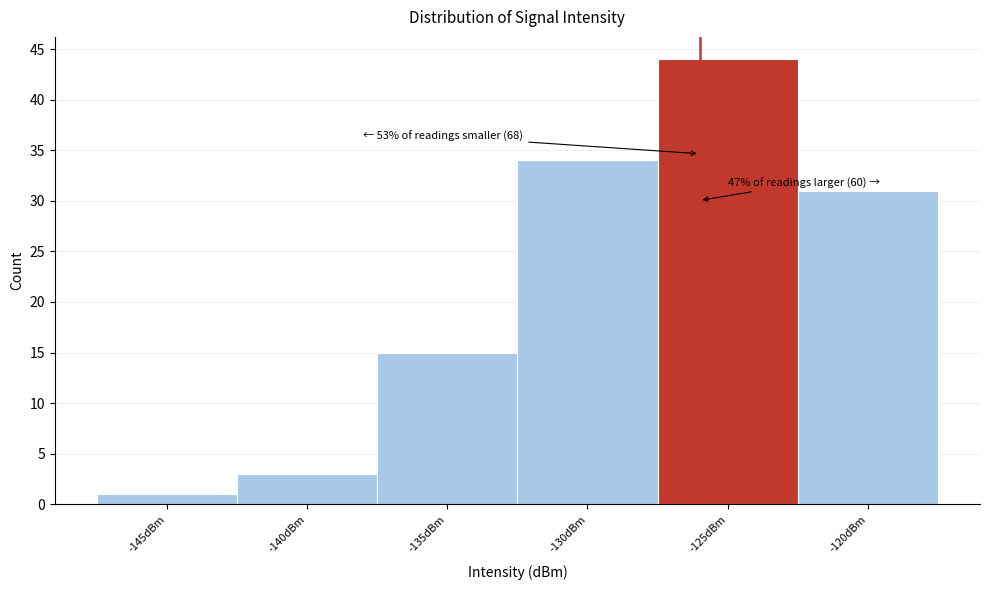

Reading right to left, transcribe all the data shown in this chart.

-120dBm=31	-125dBm=44	-130dBm=34	-135dBm=15	-140dBm=3	-145dBm=1